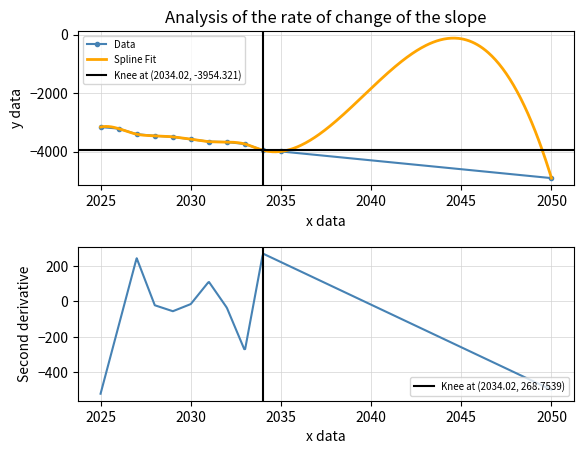

Where does the Elpatron series first go above -3575?

2025